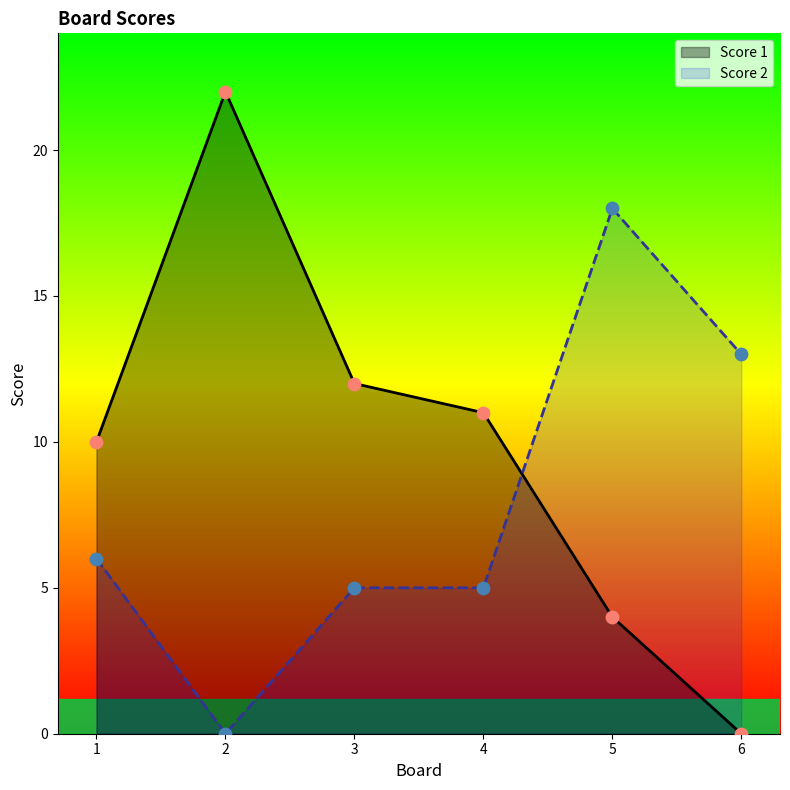

Which series has the largest Y range (max minus min)?

Score 1